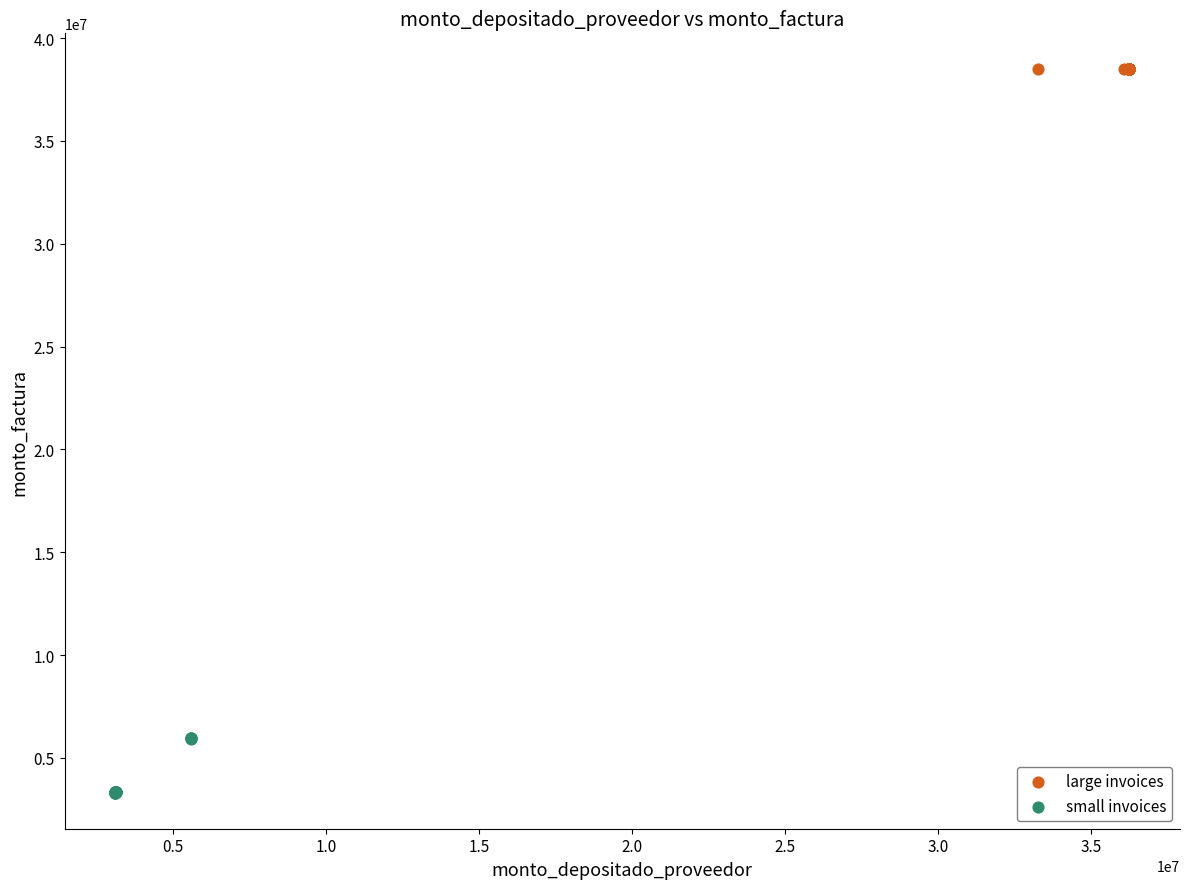

Which series reaches the maximum Y coordinate?

large invoices